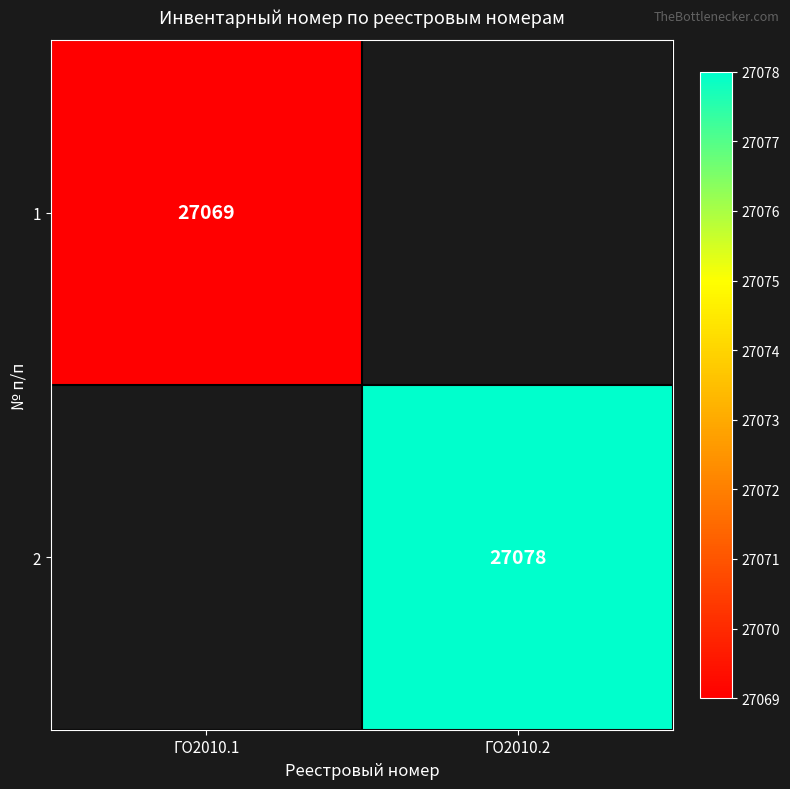

Is it true that 2 equals 47609 at ГО2010.2?

False